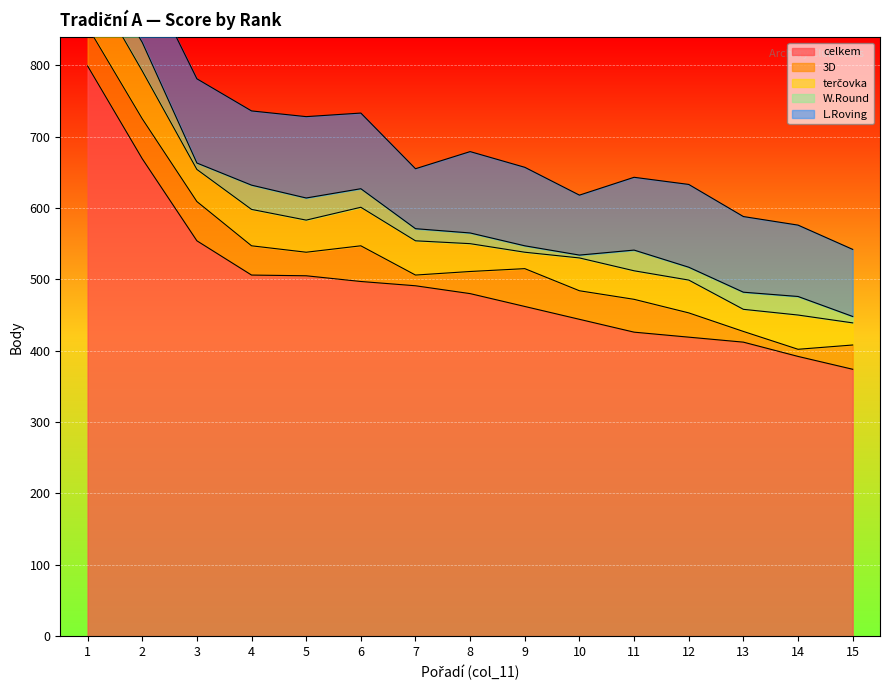

Which has a higher value, 9 or 14?

9